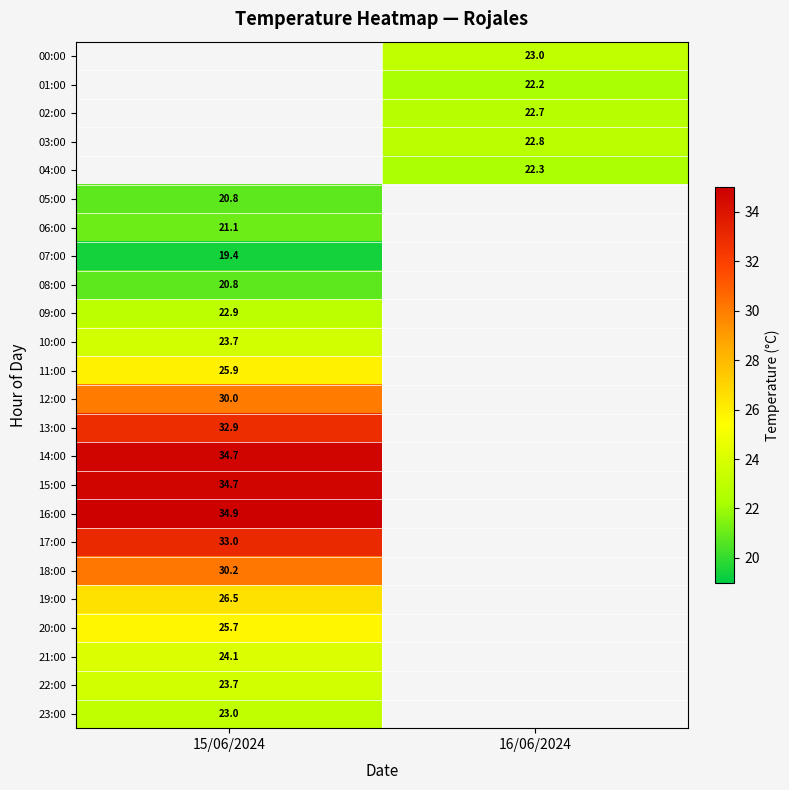

Between 15/06/2024 and 16/06/2024, which is larger?

16/06/2024